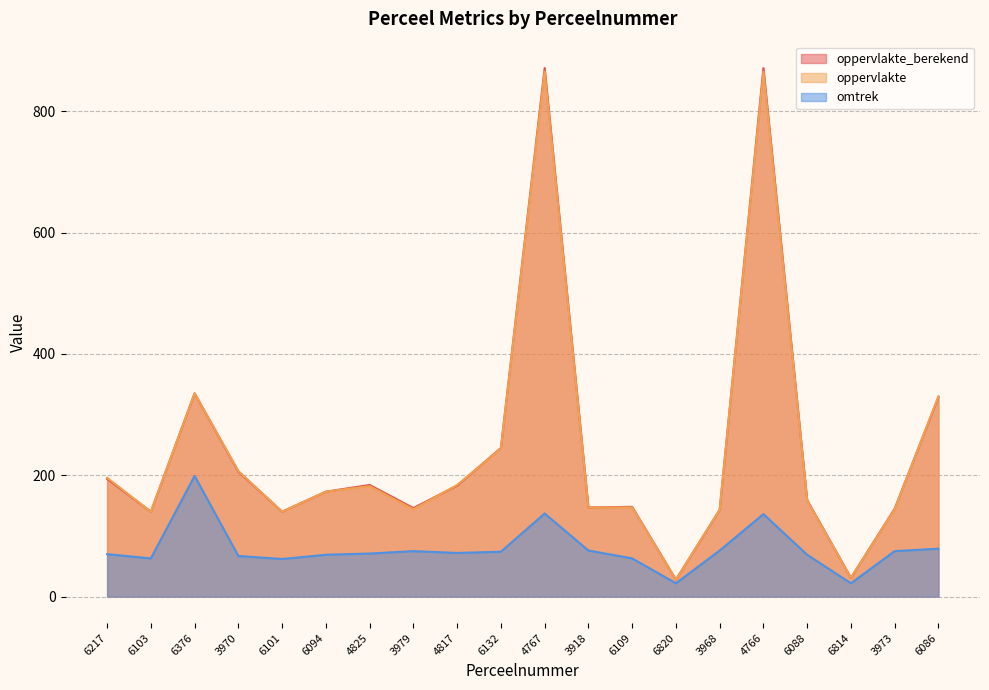

The oppervlakte series shows 239 at 6094. True or false?

False